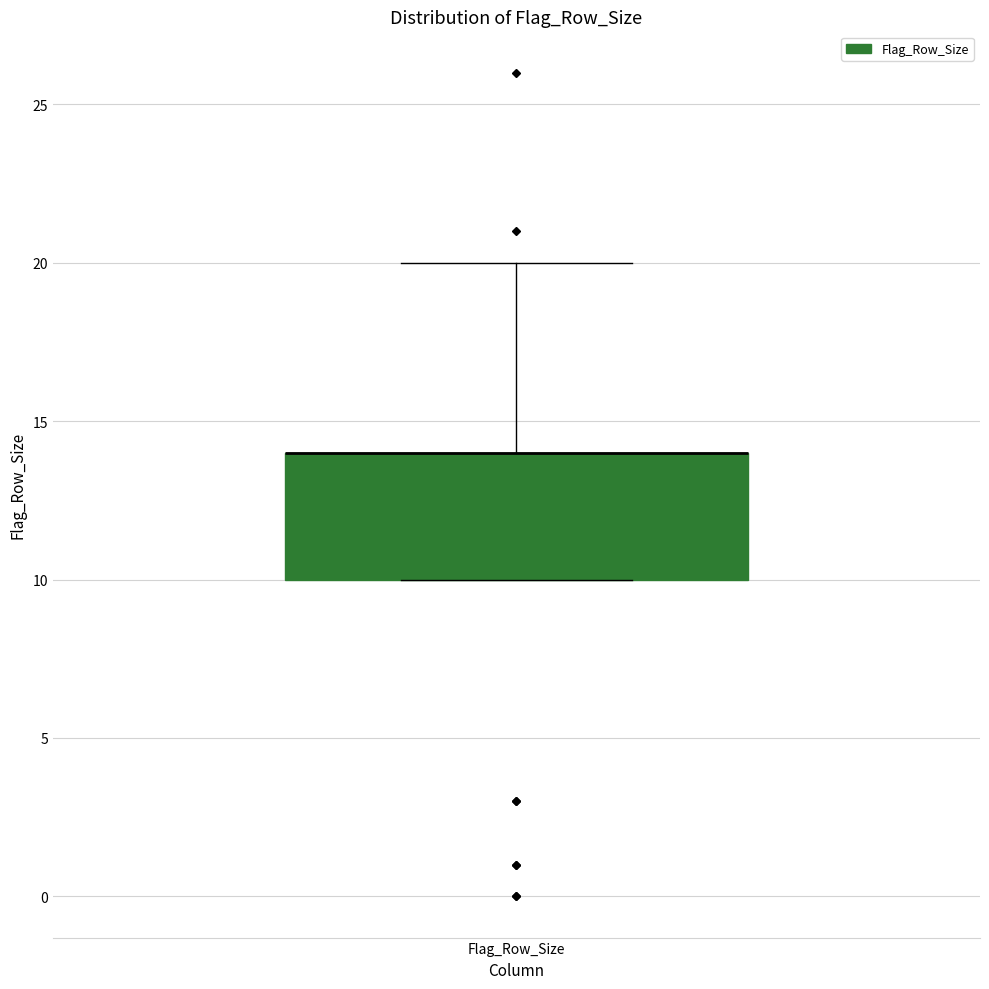

Where is the lower edge of the box for Flag_Row_Size on the y-axis? The values are not printed on the chart, so give them approximately, as read against the axis.

10